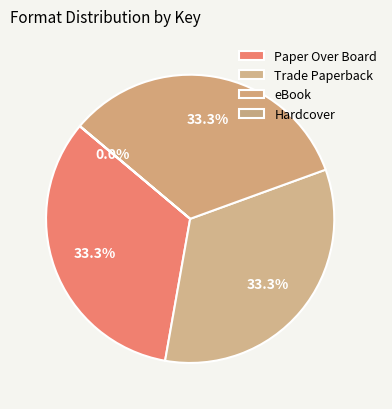

To the nearest percent, what is the difference between the largest and smallest slice percentages?

33%